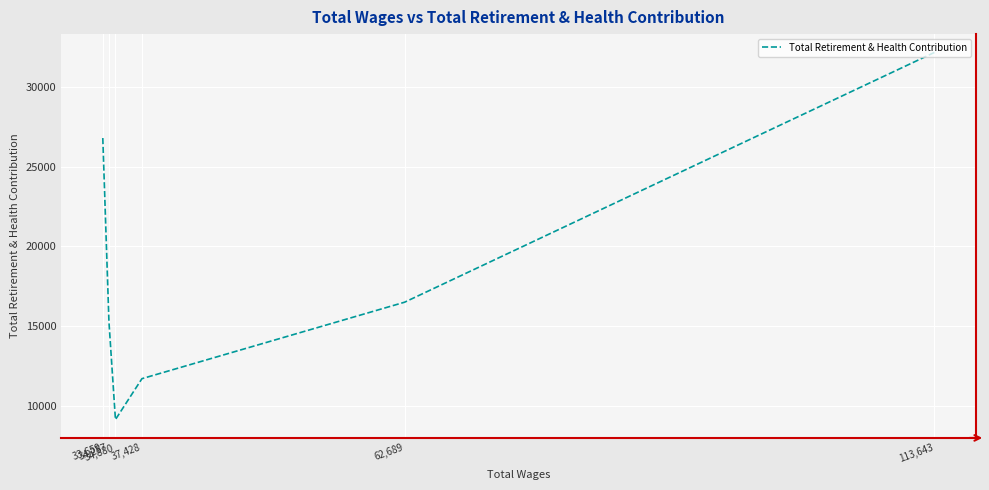

How many series are shown in this chart?

1